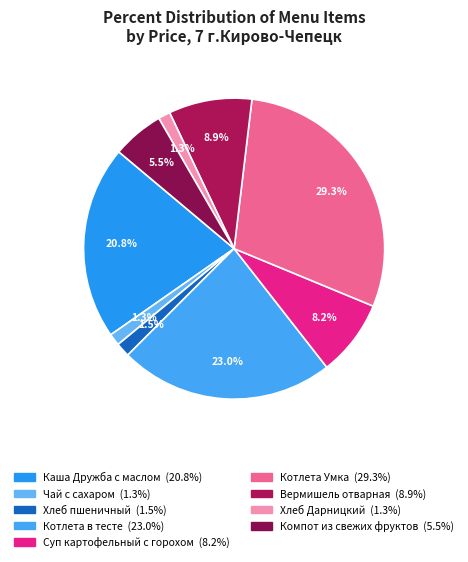

Count the number of slices in the pie.

9